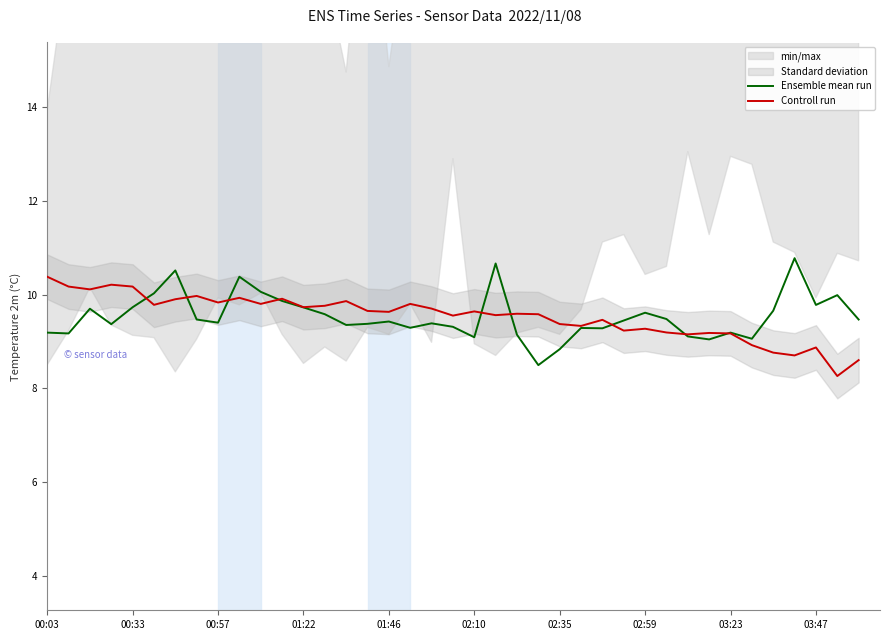

Which category has the highest value in the Ensemble mean run series?

35